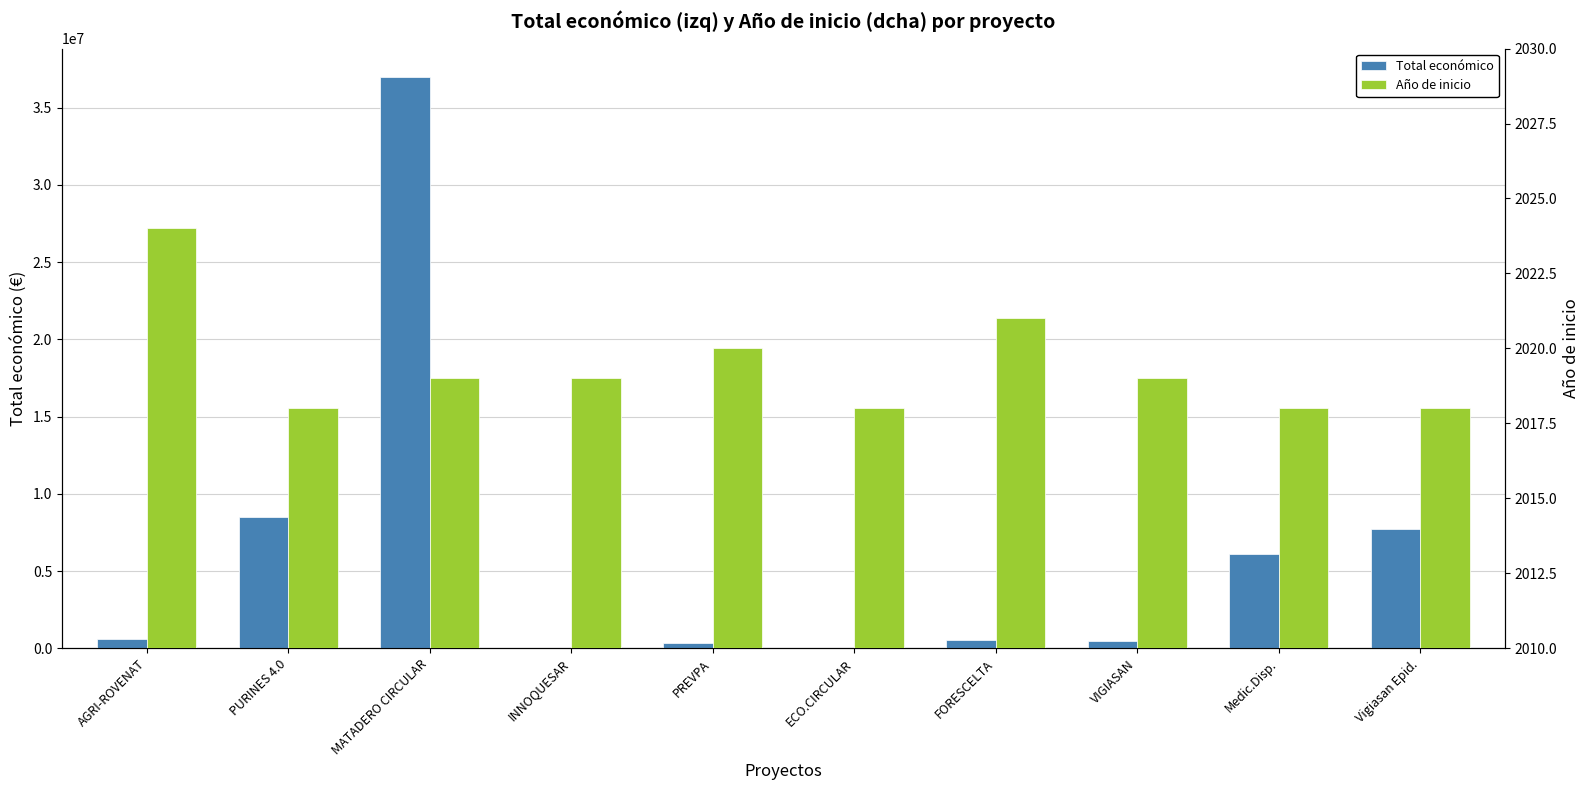

What is the label of the 6th bar from the left?

ECO.CIRCULAR